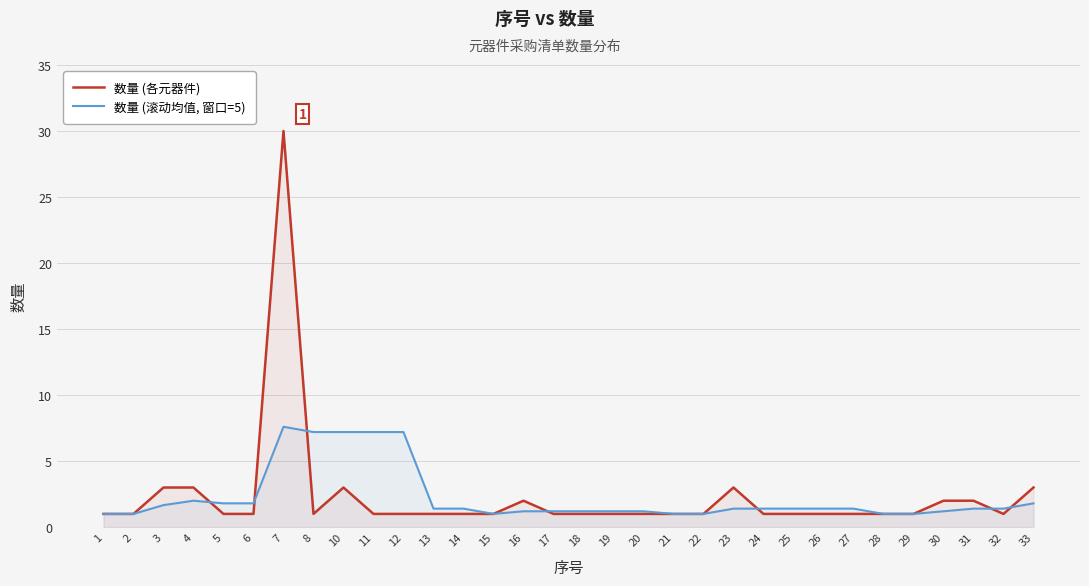

Reading left to right, extract all data points from this chart.

数量 (各元器件): 1=1.0	2=1.0	3=3.0	4=3.0	5=1.0	6=1.0	7=30.0	8=1.0	10=3.0	11=1.0	12=1.0	13=1.0	14=1.0	15=1.0	16=2.0	17=1.0	18=1.0	19=1.0	20=1.0	21=1.0	22=1.0	23=3.0	24=1.0	25=1.0	26=1.0	27=1.0	28=1.0	29=1.0	30=2.0	31=2.0	32=1.0	33=3.0
数量 (滚动均值, 窗口=5): 1=1.0	2=1.0	3=1.7	4=2.0	5=1.8	6=1.8	7=7.6	8=7.2	10=7.2	11=7.2	12=7.2	13=1.4	14=1.4	15=1.0	16=1.2	17=1.2	18=1.2	19=1.2	20=1.2	21=1.0	22=1.0	23=1.4	24=1.4	25=1.4	26=1.4	27=1.4	28=1.0	29=1.0	30=1.2	31=1.4	32=1.4	33=1.8